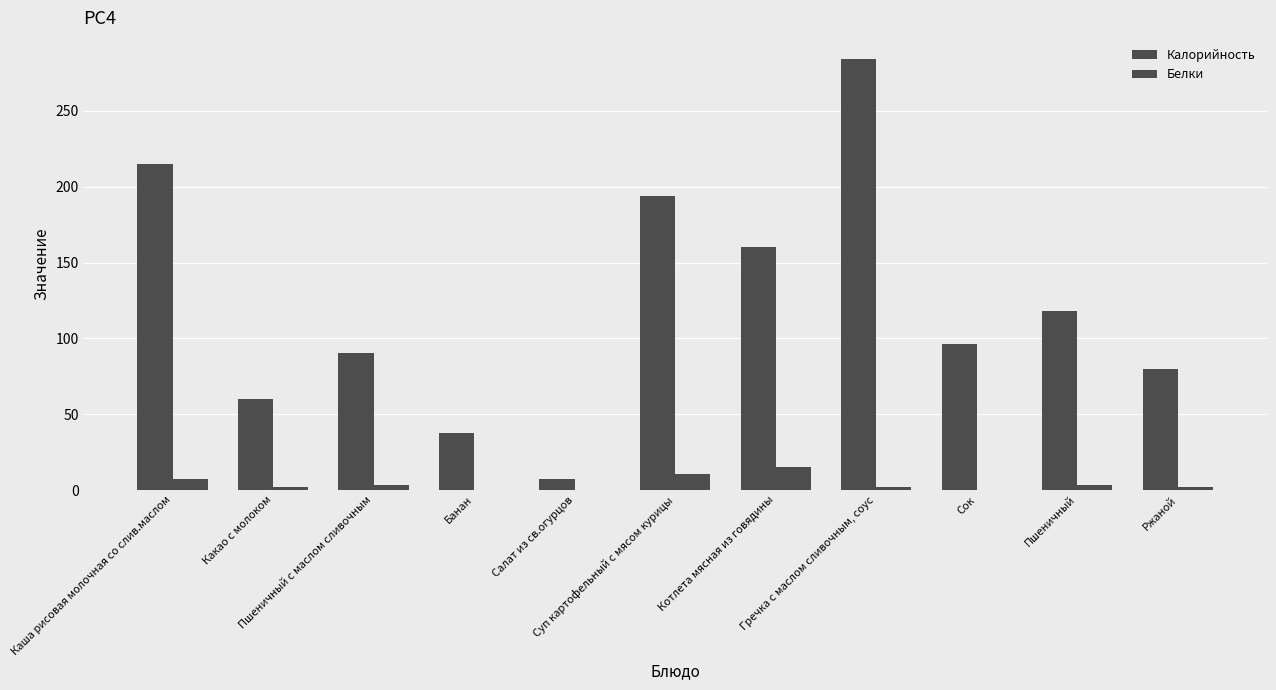

Does the chart contain stacked bars?

No